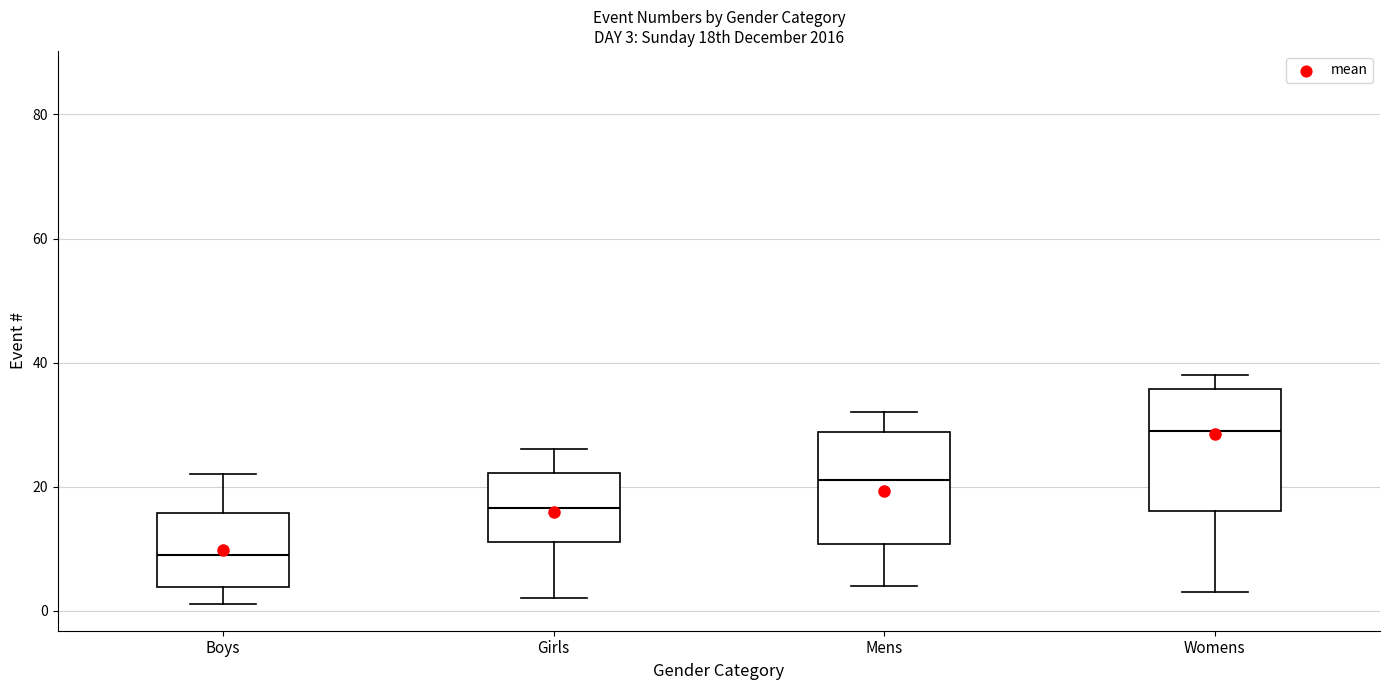

Which box has the highest median line?

Womens